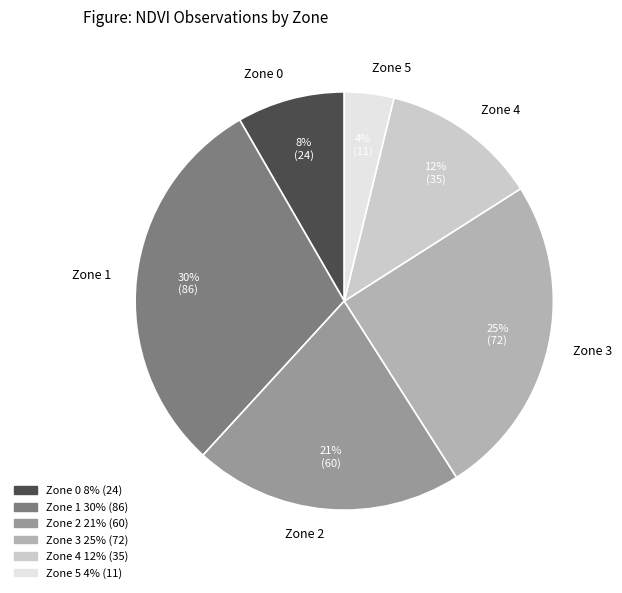

Count the number of slices in the pie.

6